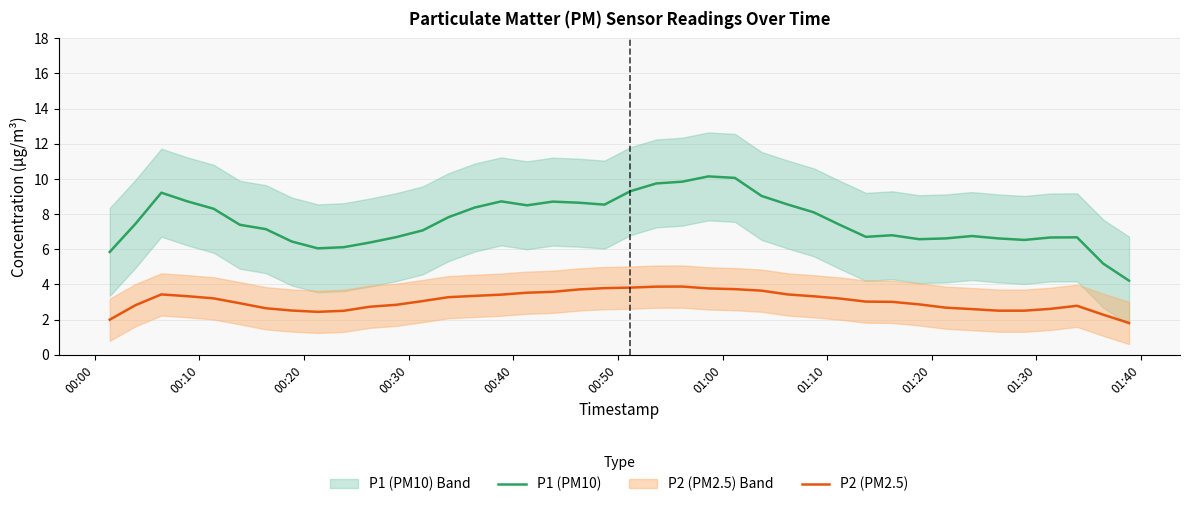

How many values in the P2 (PM2.5) series are below 3?

18